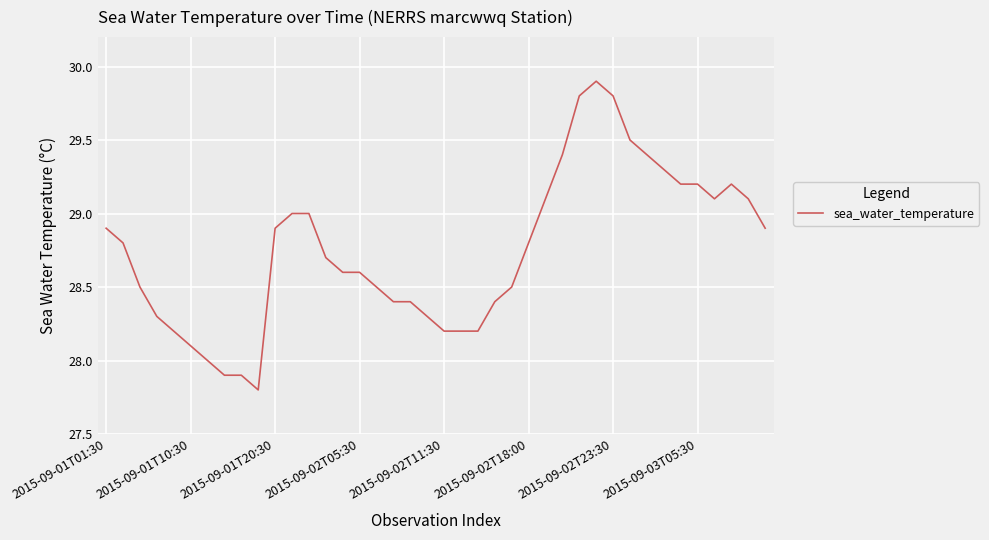

What is the difference between the second highest and minimum values?

2.0